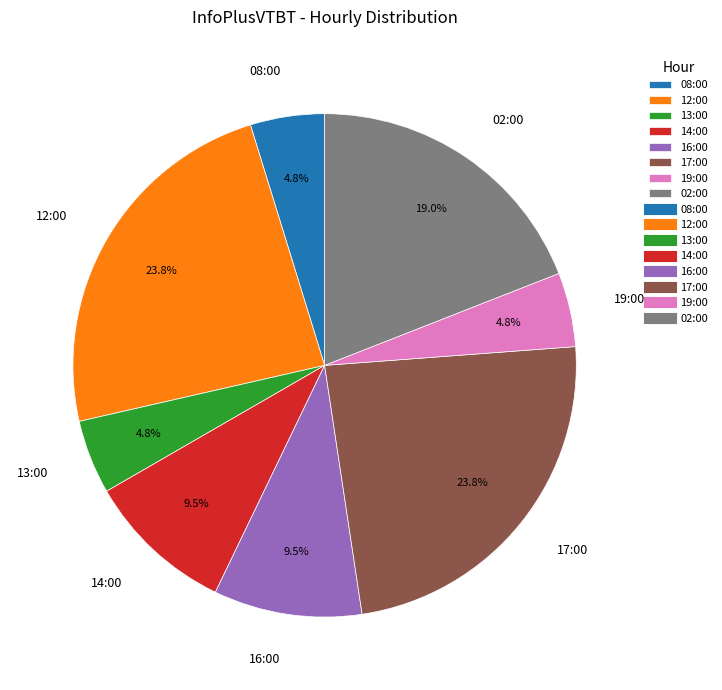

What is the ratio of the value at 12:00 to the value at 08:00?

5.0